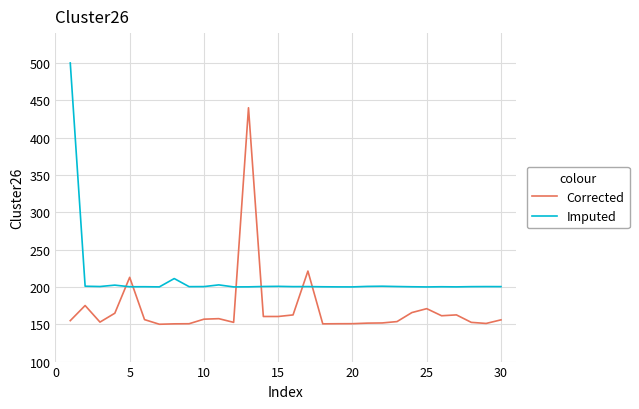

How many times do Corrected and Imputed cross each other?

6